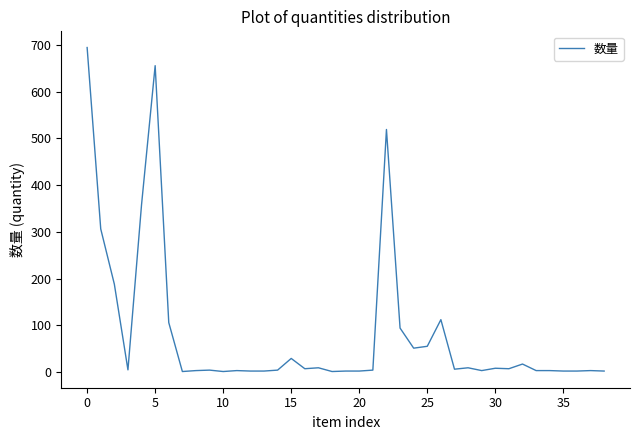

What is the maximum value shown in the chart?

694.4